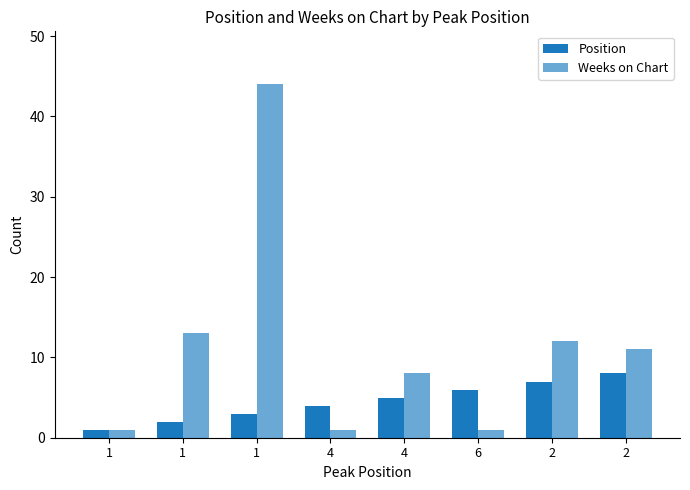

At which category does the chart reach its peak across all series?

1